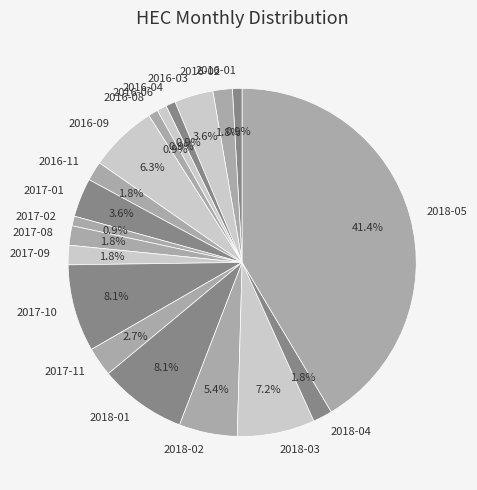

What percentage is the 2018-01 slice, to the nearest percent?

8%